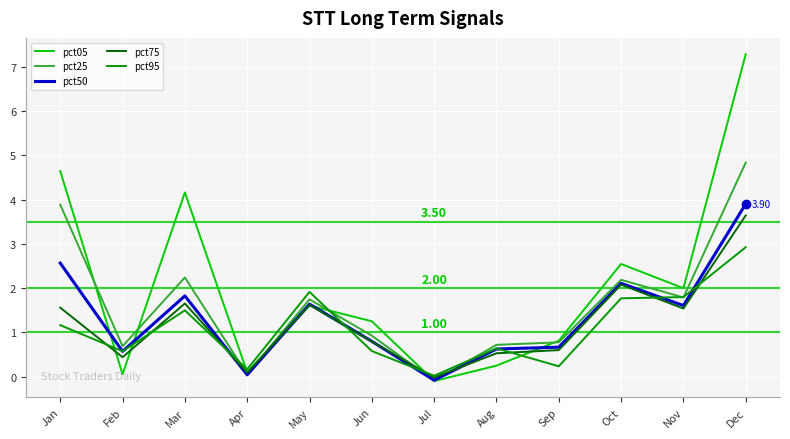

Where does the pct75 series first go above 1?

Jan